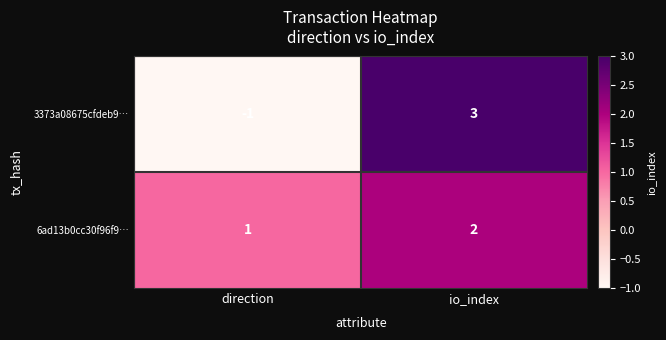

Which label corresponds to the smallest value in the chart?

direction